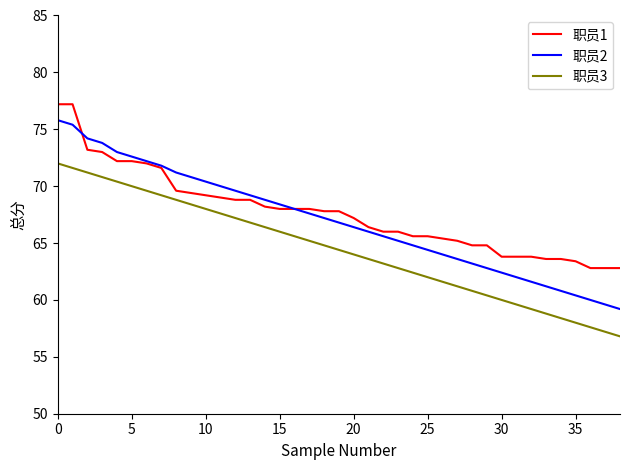

What are all the series names shown in the legend?

职员1, 职员2, 职员3